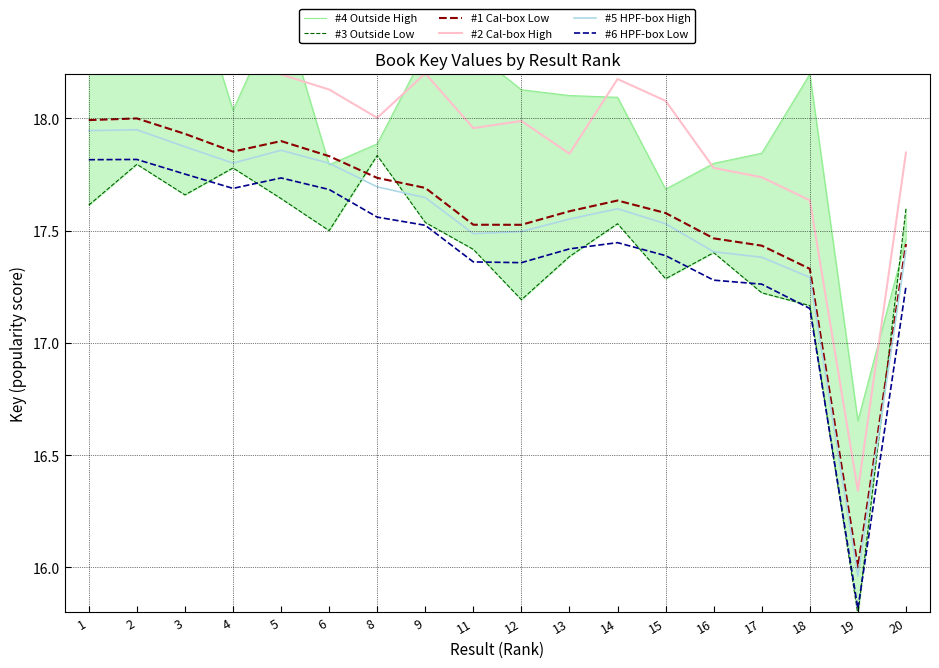

Which category has the lowest value across all series?

19